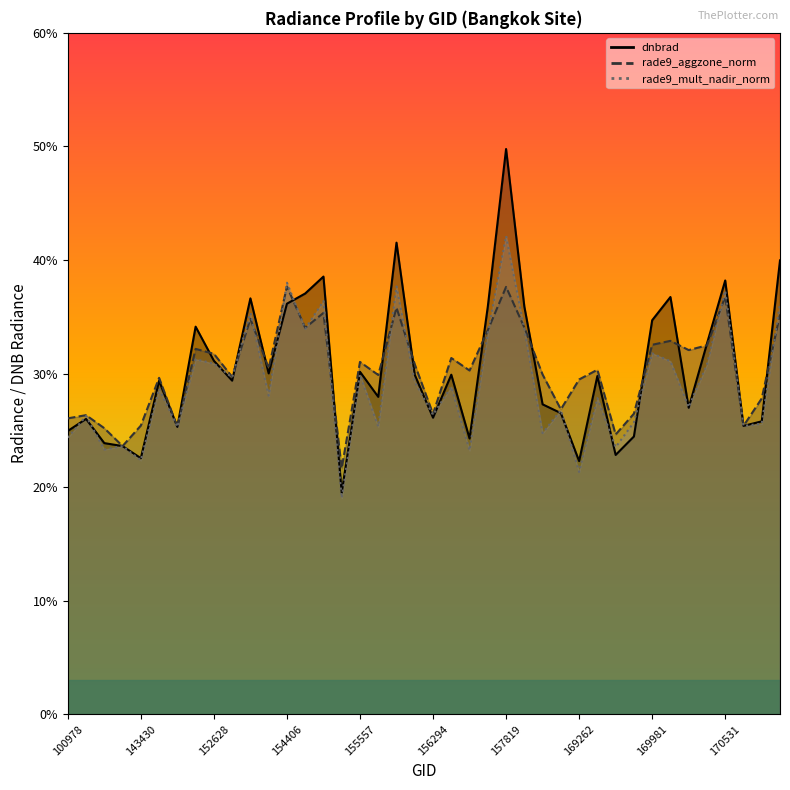

What is the total value across all series at 158016?

103.9